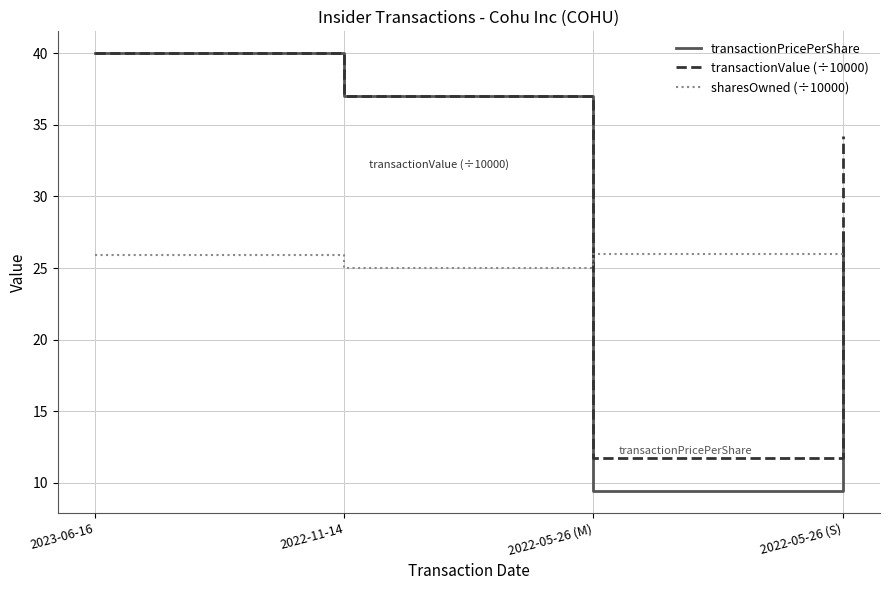

Where does the transactionValue (÷10000) series first go above 37?

2023-06-16